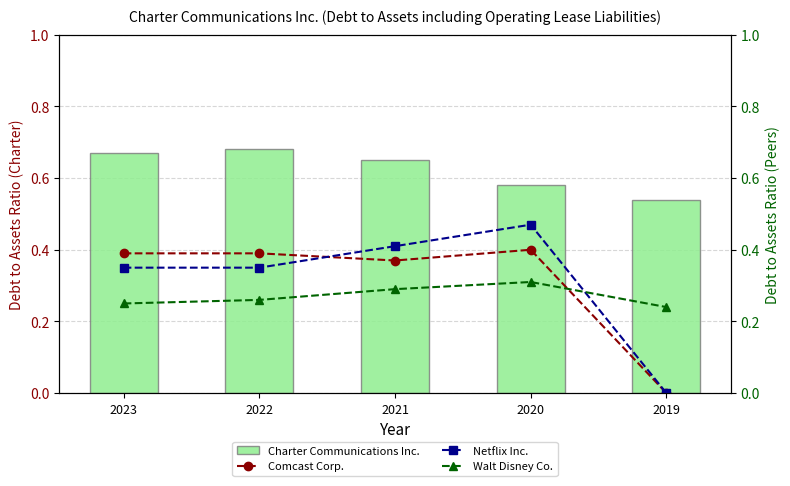

Are the bars grouped side by side (vs. stacked)?

Yes